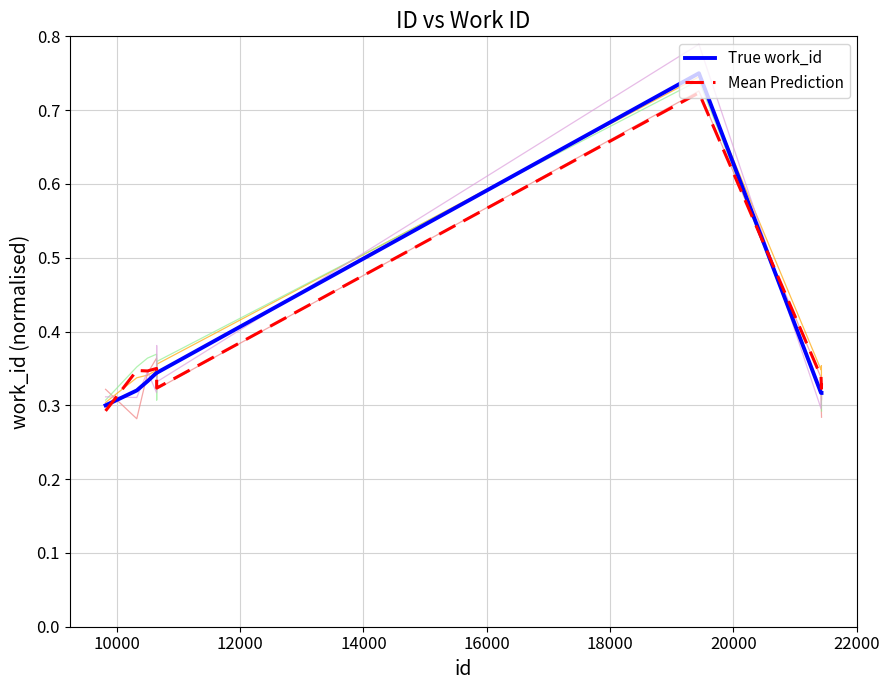

What is the highest value of the True work_id series?

0.8